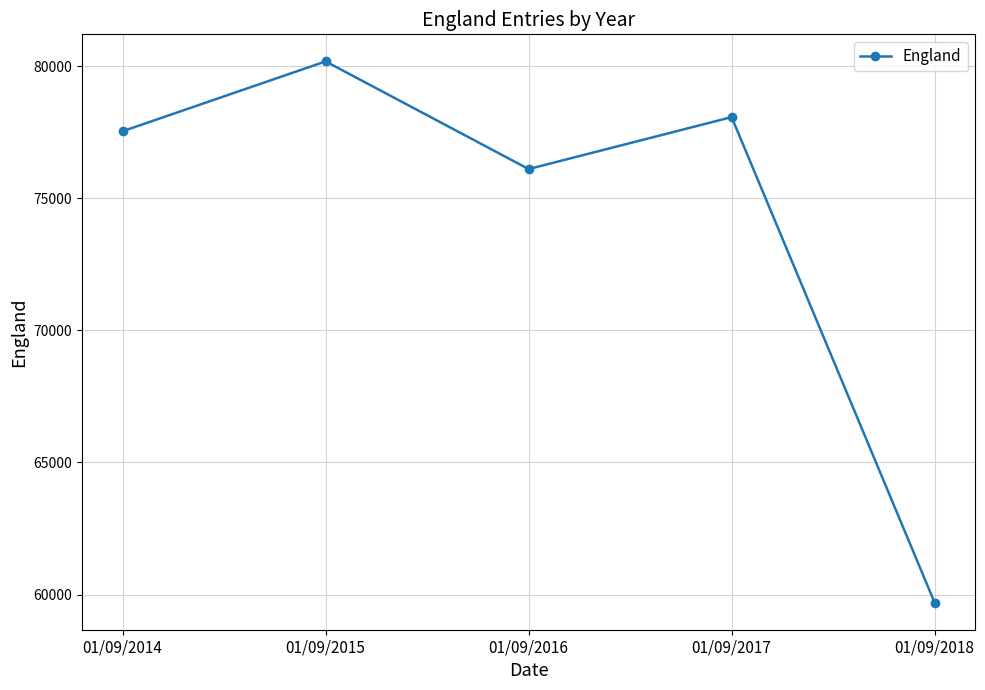

Read the value at 01/09/2018, to the nearest 100.

59700